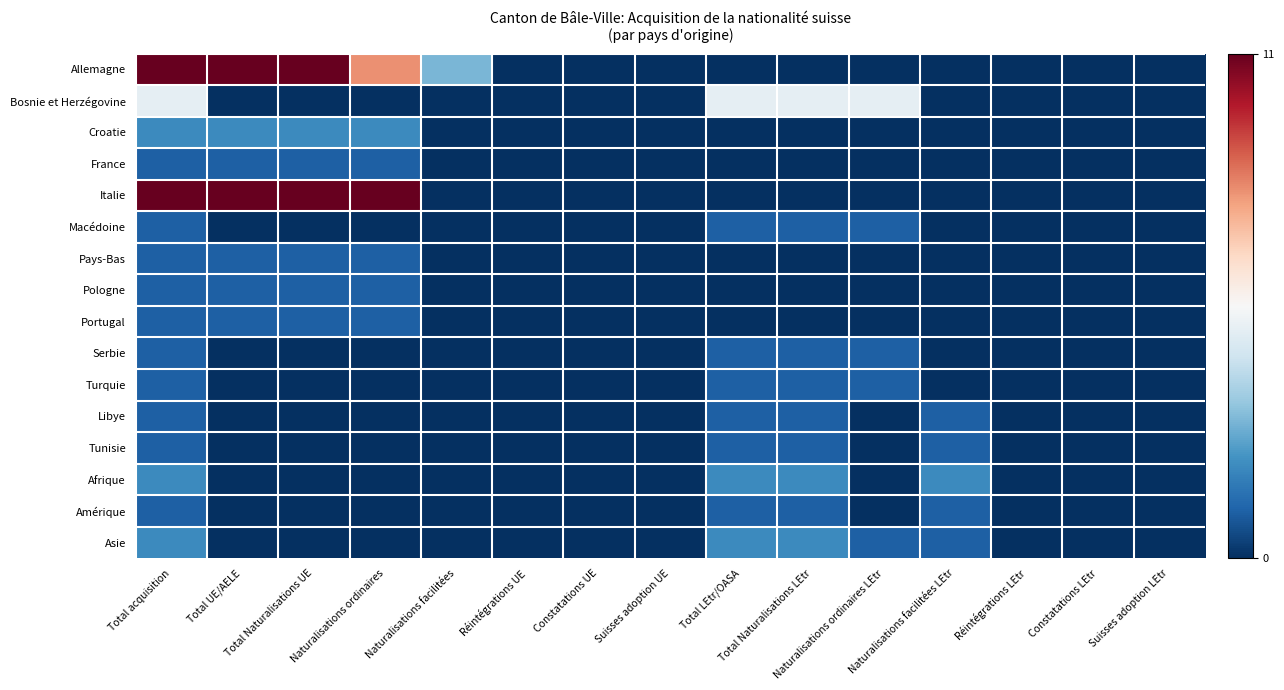

At which category is the sum across all series the highest?

Total acquisition